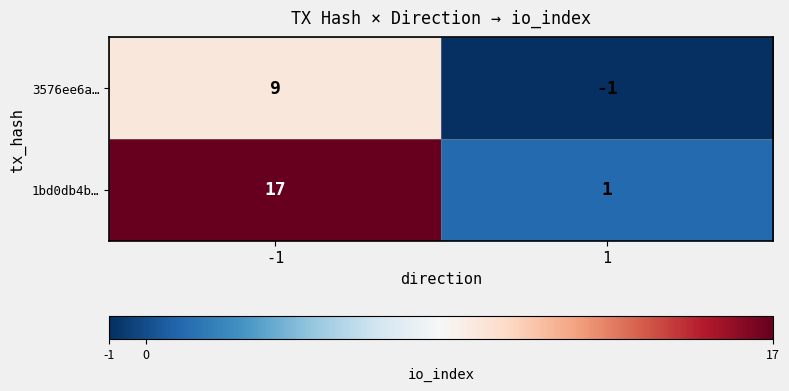

At which category is the sum across all series the highest?

-1